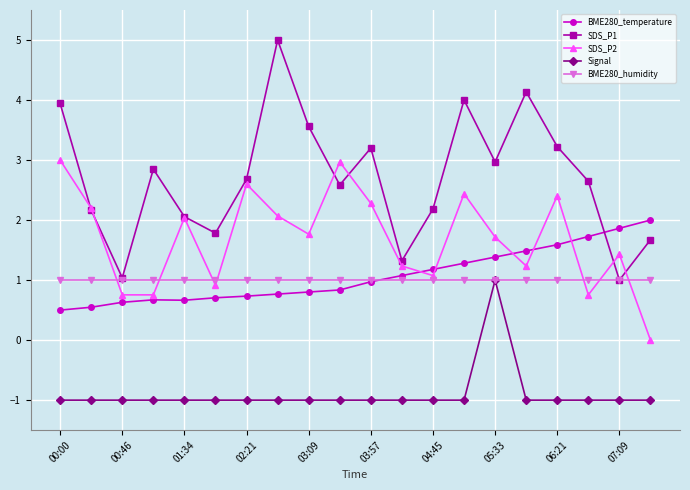

What is the highest value of the BME280_humidity series?

1.0